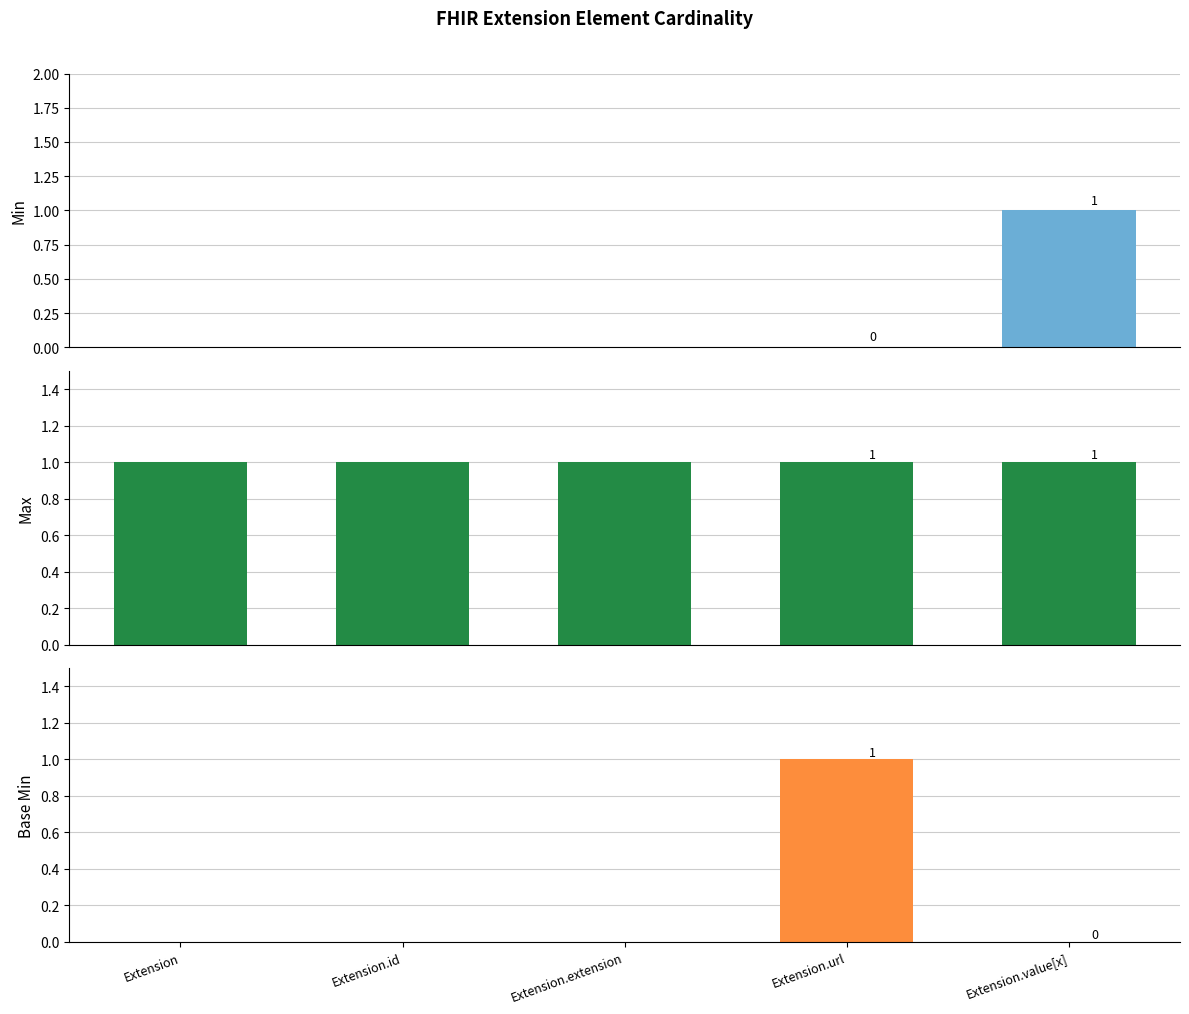

Reading left to right, what are all the values shown in this chart?

Min: 0	0	0	0	1
Max: 1	1	1	1	1
Base Min: 0	0	0	1	0